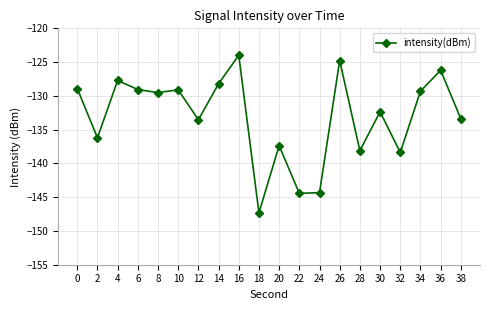

What is the value of the 13th point from the left?

-144.3